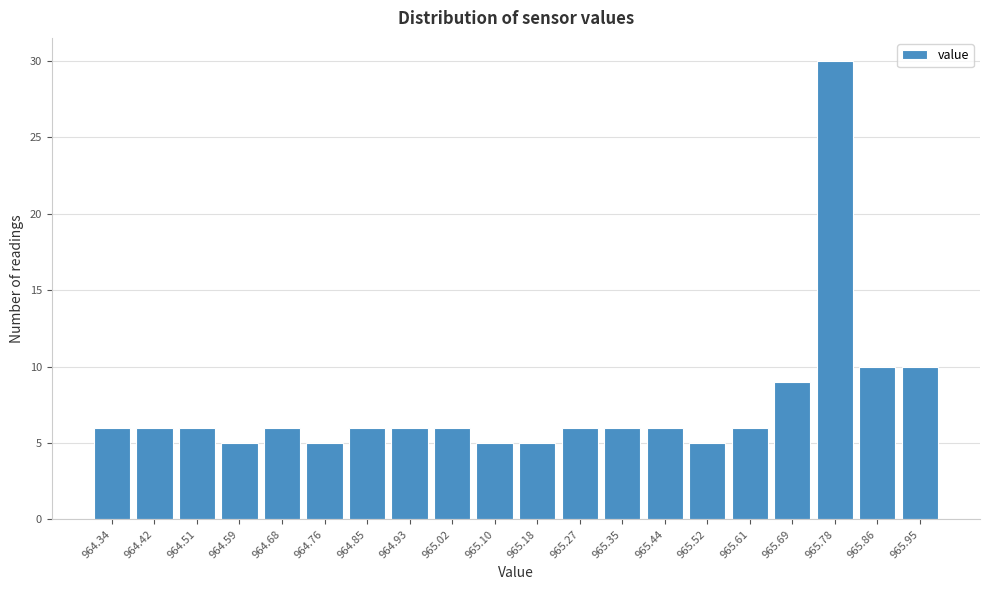

Reading right to left, extract all data points from this chart.

10	10	30	9	6	5	6	6	6	5	5	6	6	6	5	6	5	6	6	6